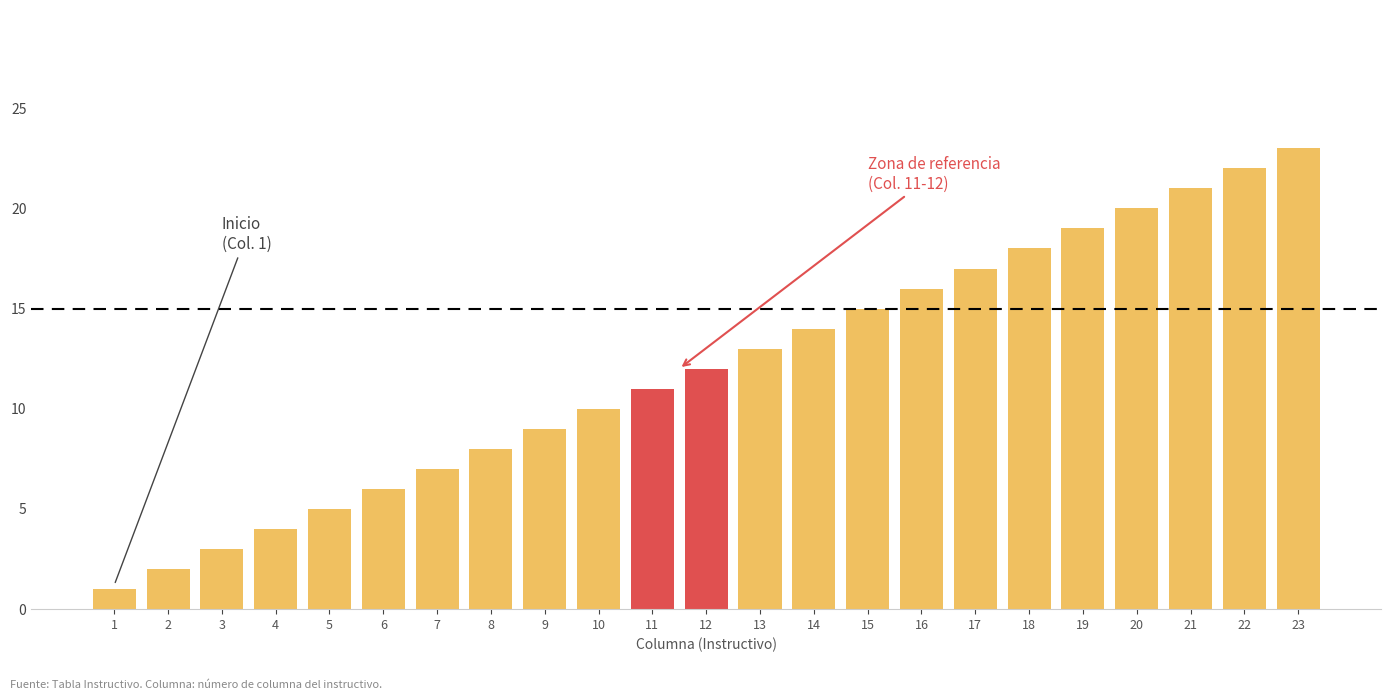

List the labels in order of value, largest first.

23, 22, 21, 20, 19, 18, 17, 16, 15, 14, 13, 12, 11, 10, 9, 8, 7, 6, 5, 4, 3, 2, 1